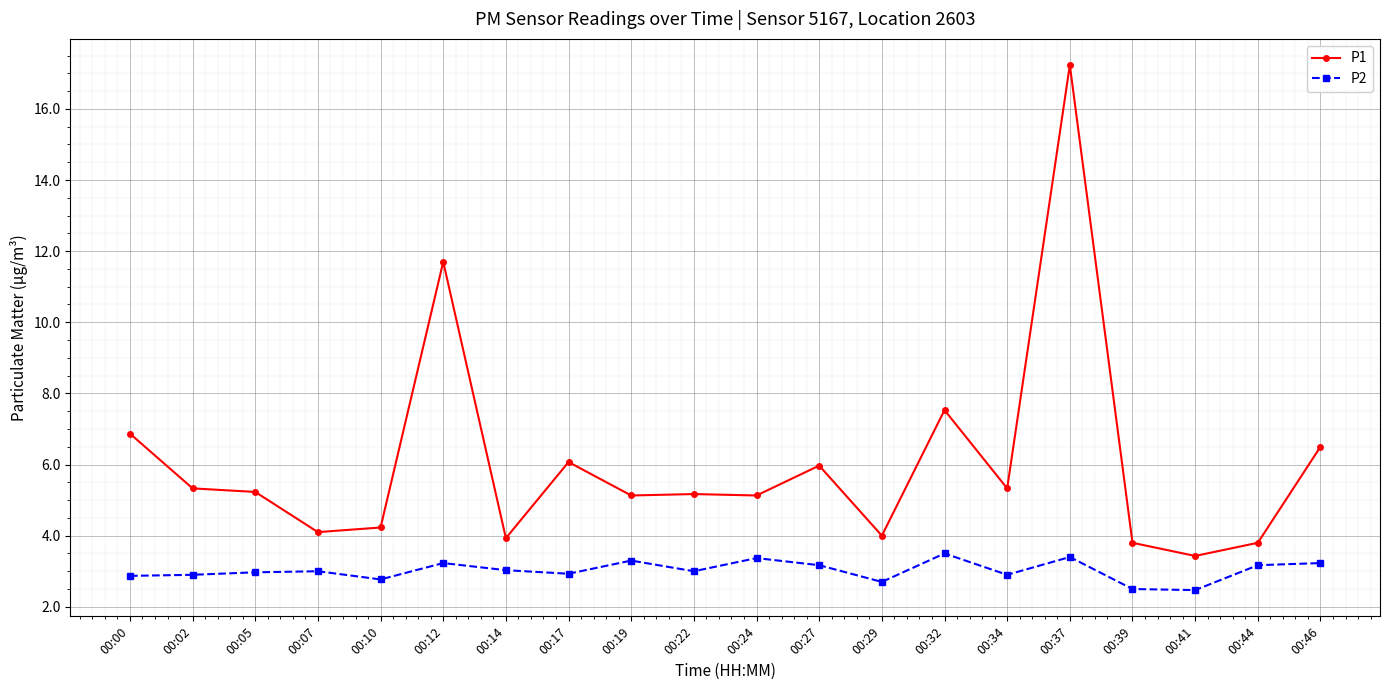

True or false: P2 and P1 cross at least once.

False